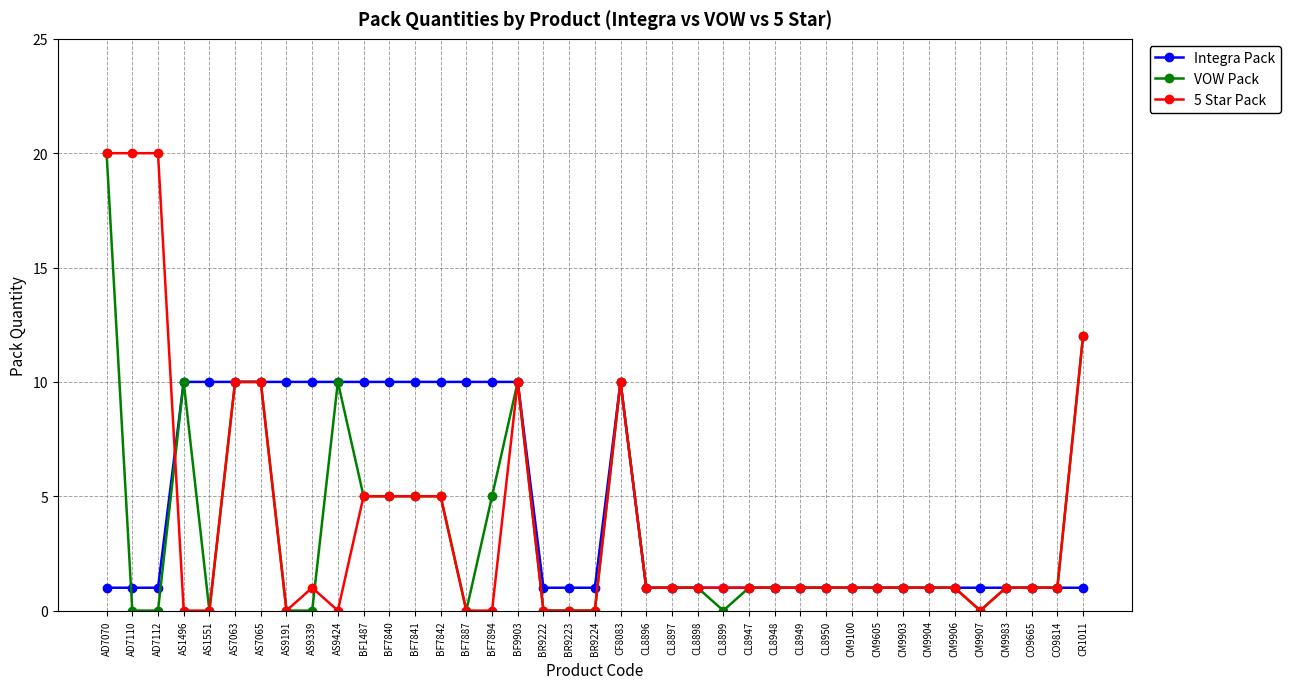

What is the sum of all VOW Pack values?

132